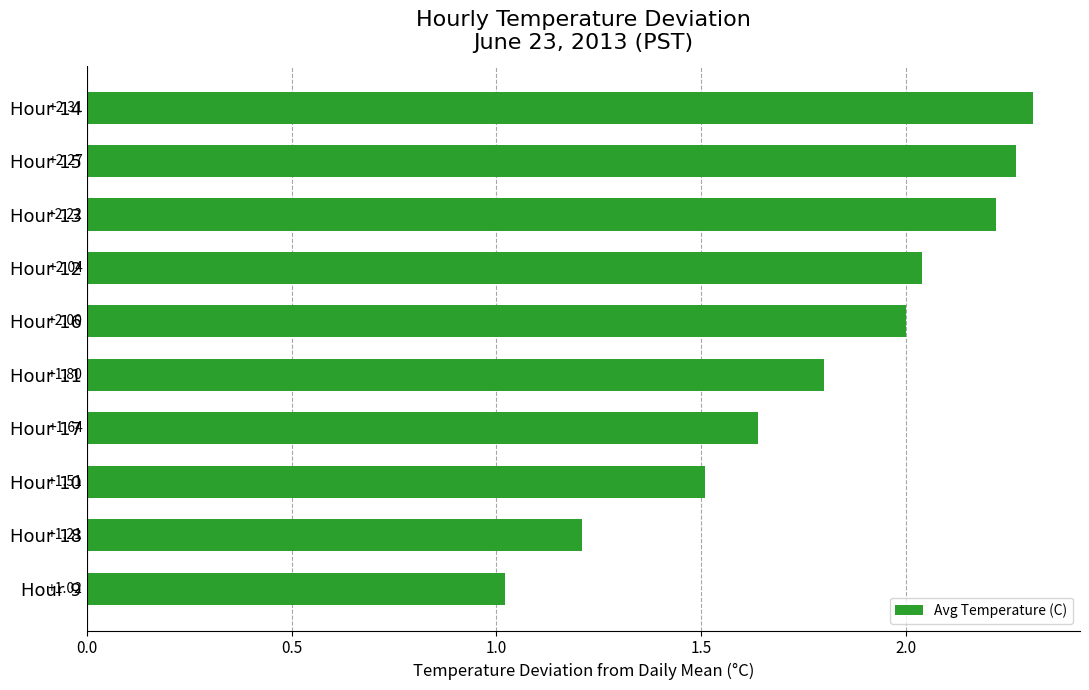

Where is the data nearest to the value 1?

Hour 9